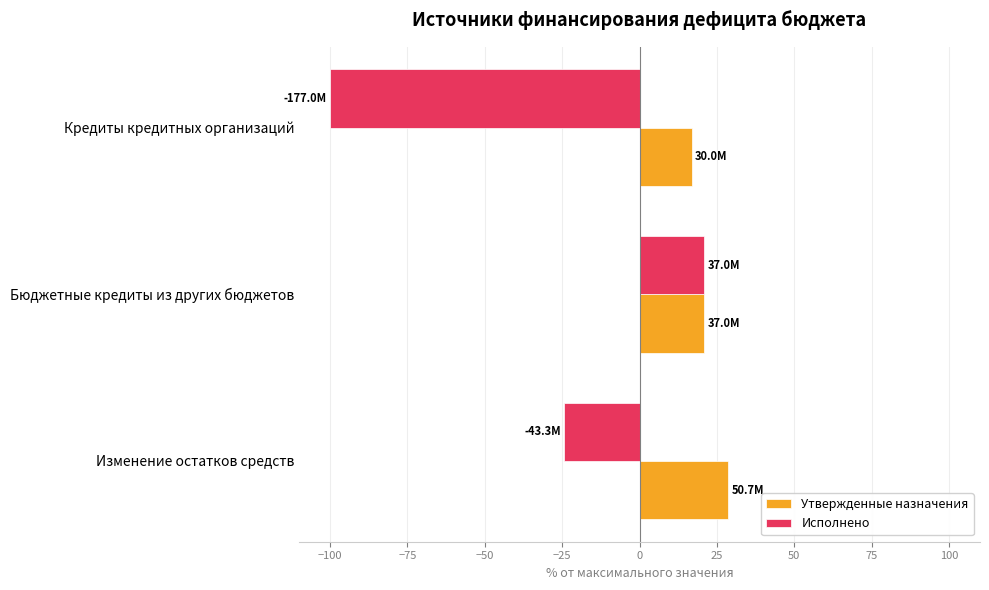

At which category is the sum across all series the highest?

Бюджетные кредиты из других бюджетов